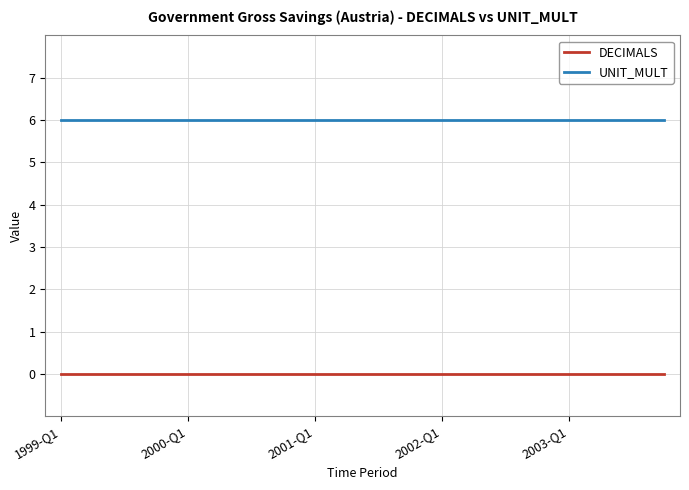

True or false: UNIT_MULT and DECIMALS intersect in this chart.

False